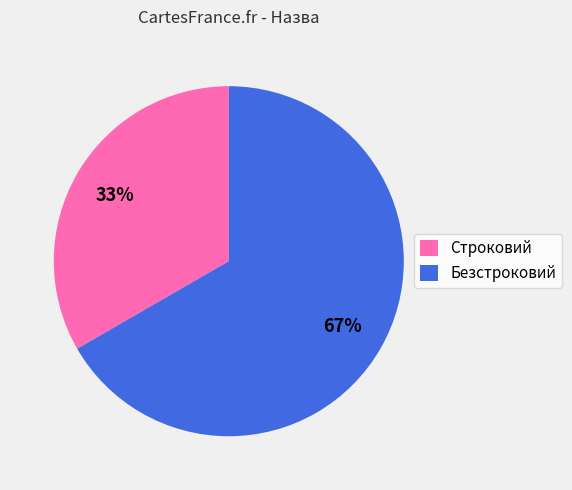

Is there any slice that represents more than half of the pie?

Yes